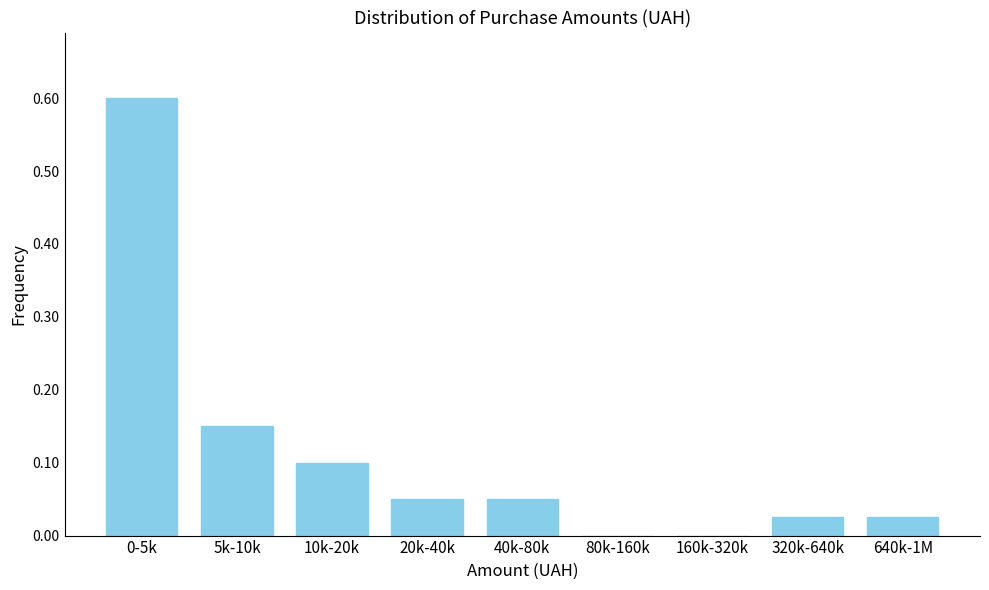

What is the change in value from 0-5k to 640k-1M?

-0.6